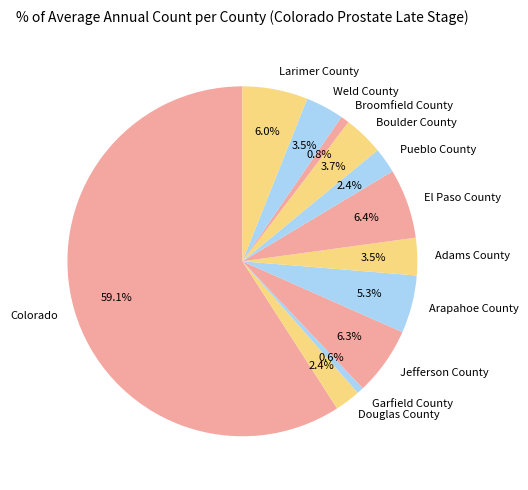

The Garfield County slice represents 1% of the pie. True or false?

True